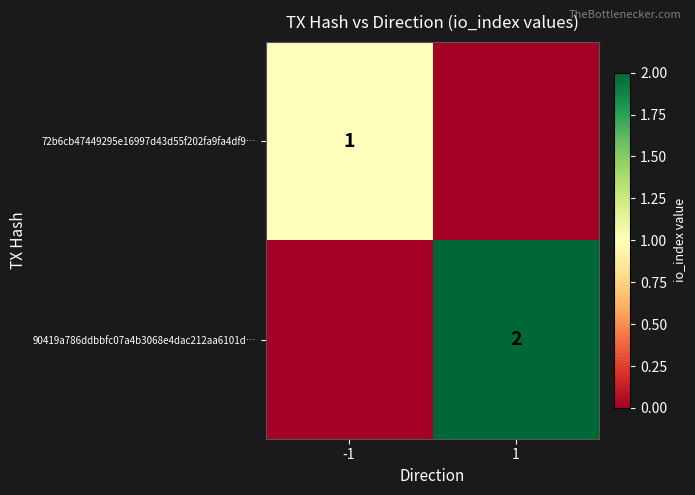

Between 1 and -1, which is larger?

-1